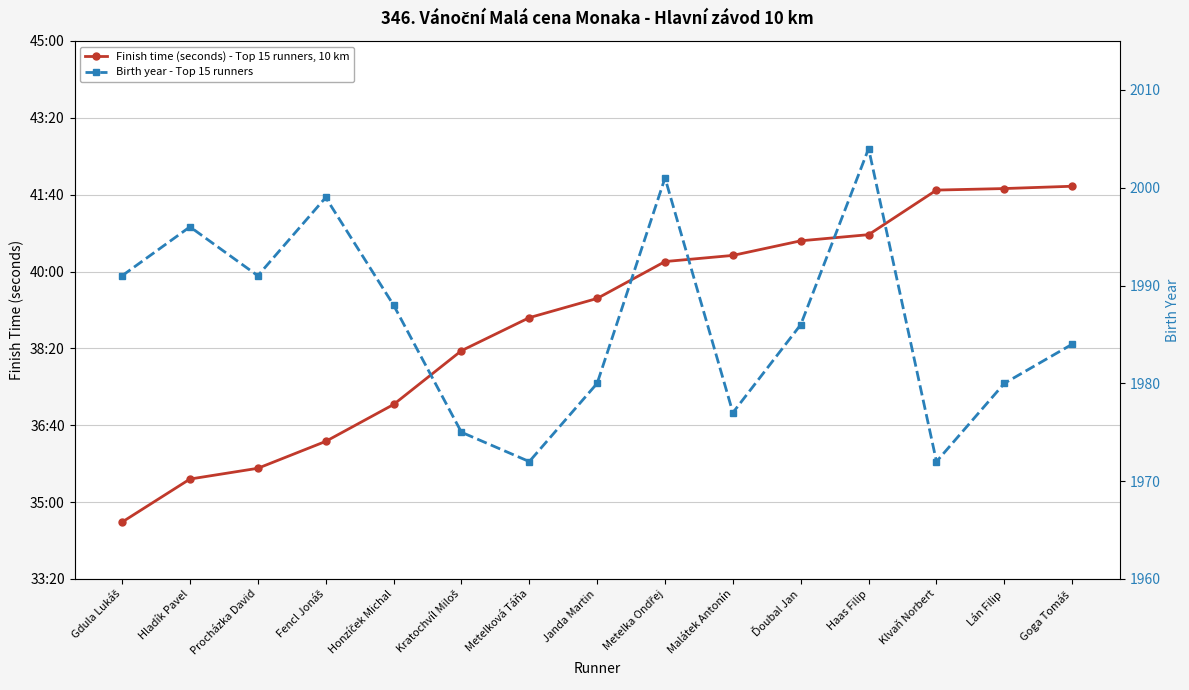

How many interior local valleys does the Birth year - Top 15 runners series have?

4